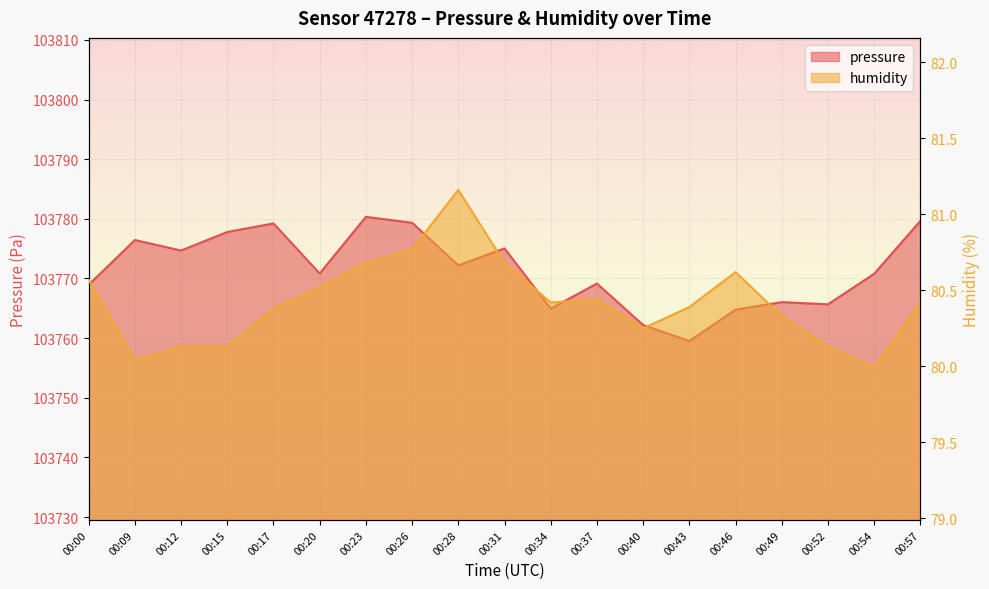

The value of pressure at 00:17 is 56091.1. True or false?

False